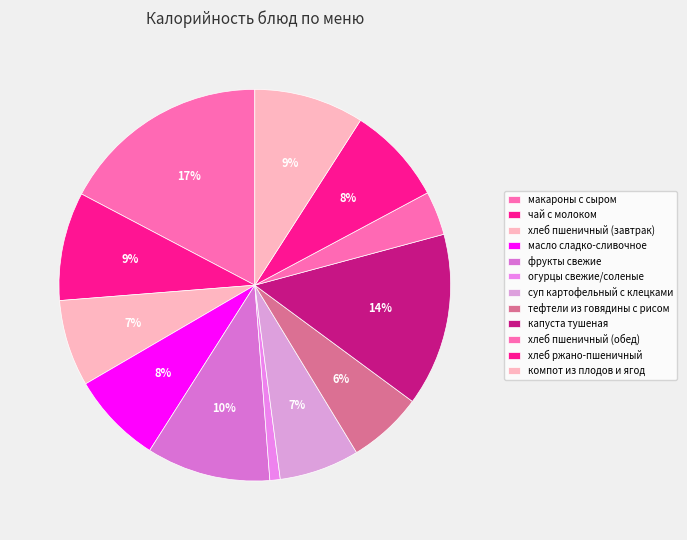

Which has a higher value, фрукты свежие or чай с молоком?

фрукты свежие